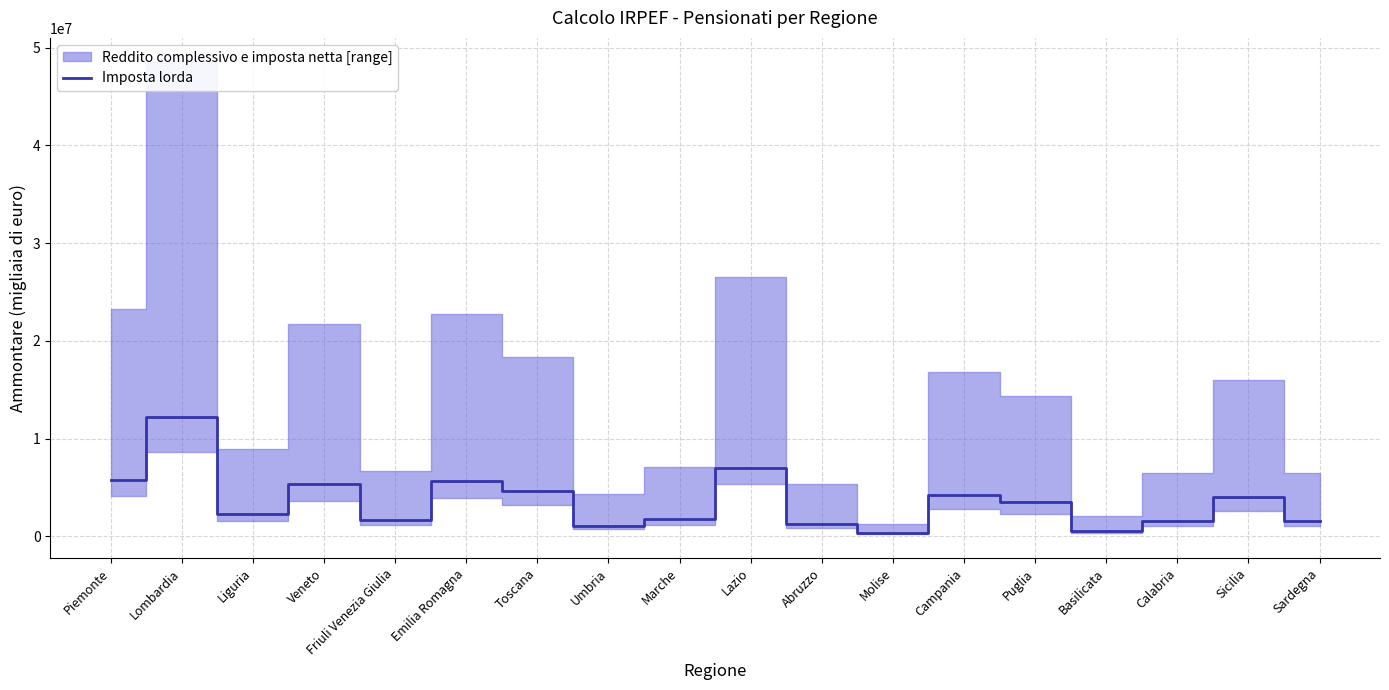

Is this an area chart (filled region under the line)?

No